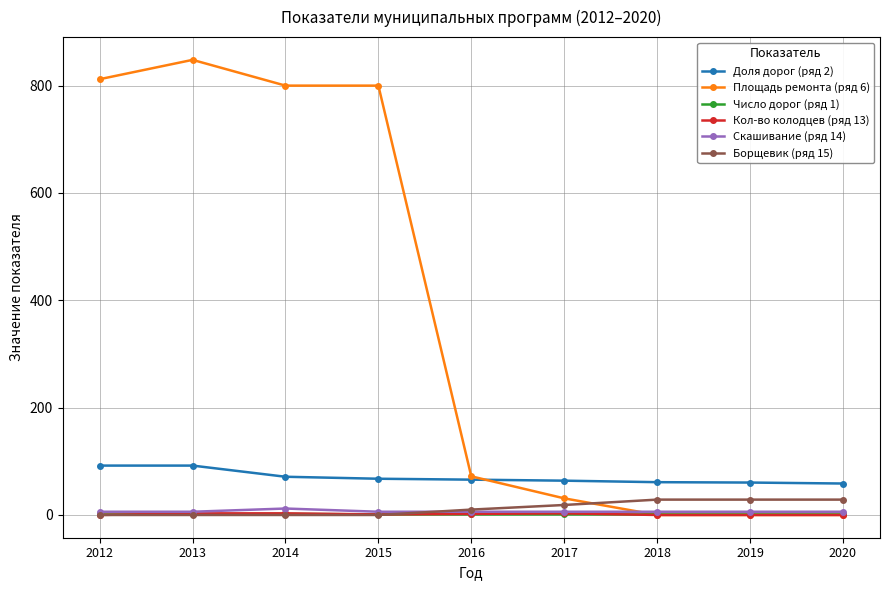

What is the maximum value shown in the chart?

848.0